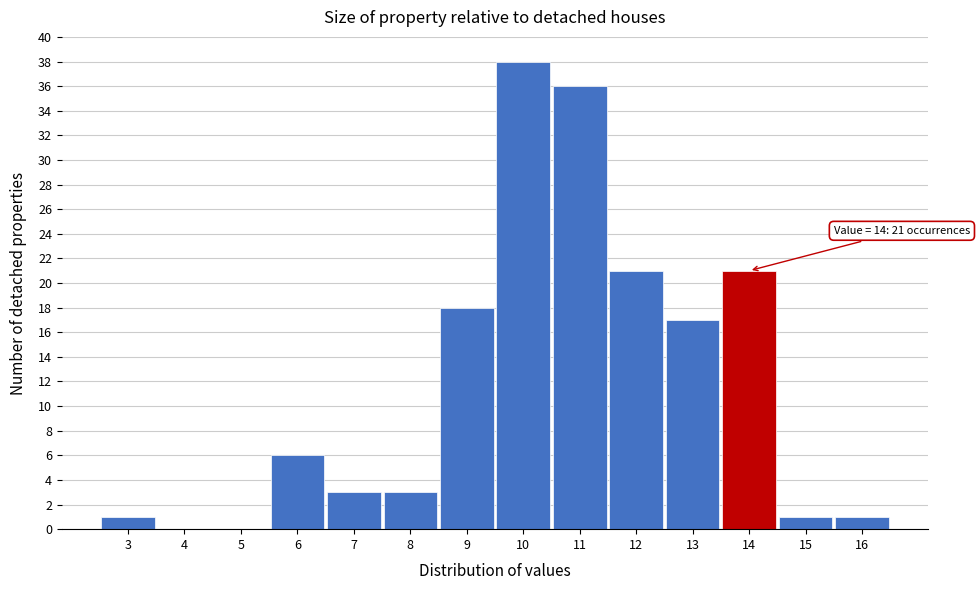

Which range on the x-axis has the tallest bar?

9.5 to 10.5